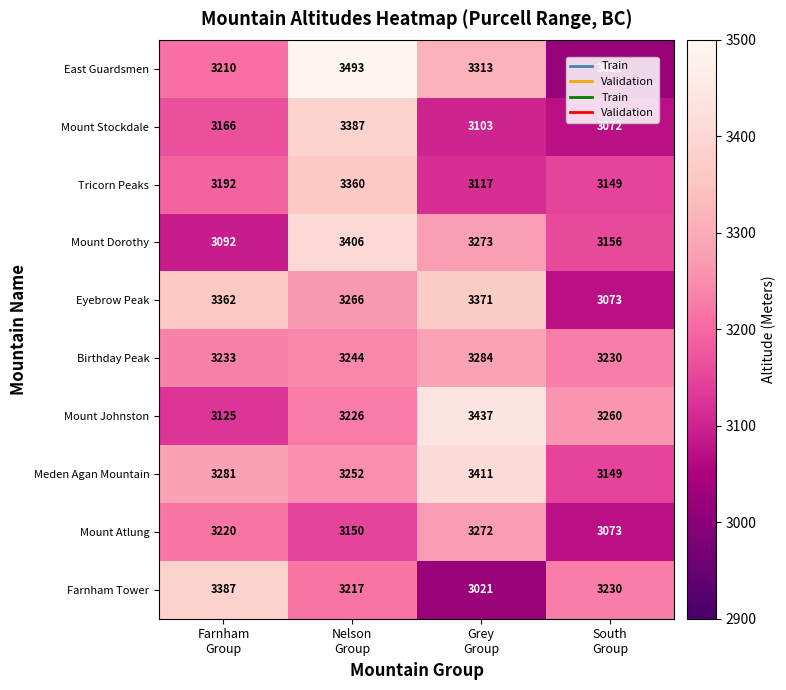

What is the minimum value for Mount Johnston?

3125